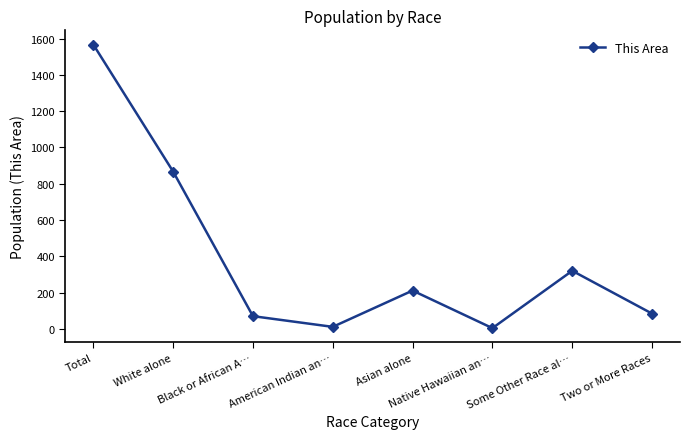

What is the value of the 3rd point from the left?

70